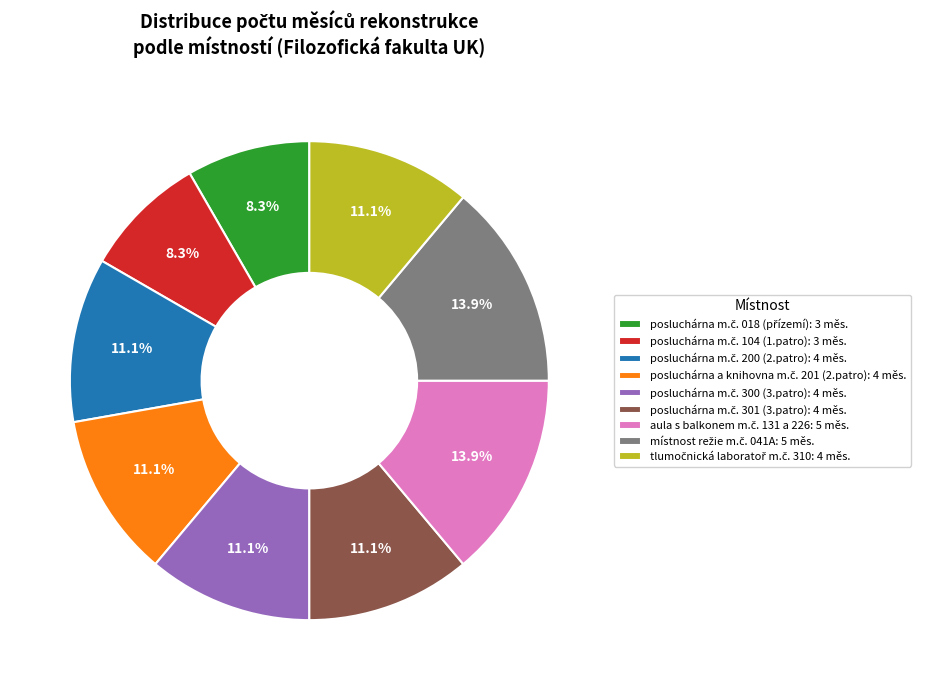

How many slices are in this pie chart?

9